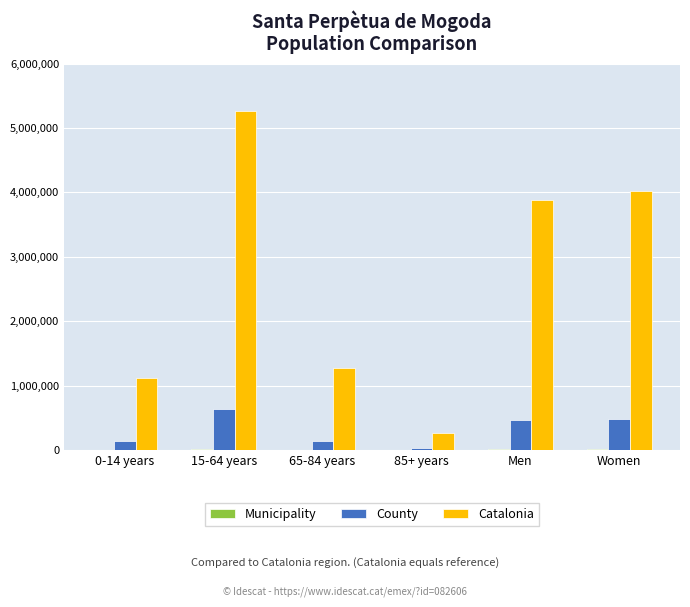

What is the difference between the County values at 0-14 years and 65-84 years?

4610